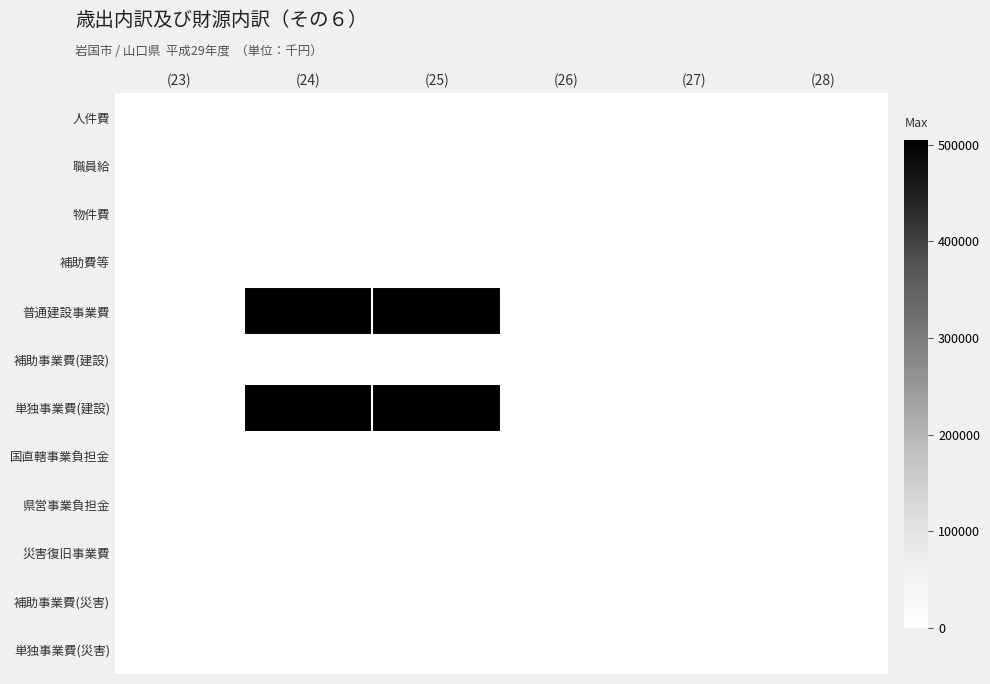

At (27), list the series in order from largest to smallest.

人件費, 職員給, 物件費, 補助費等, 普通建設事業費, 補助事業費(建設), 単独事業費(建設), 国直轄事業負担金, 県営事業負担金, 災害復旧事業費, 補助事業費(災害), 単独事業費(災害)